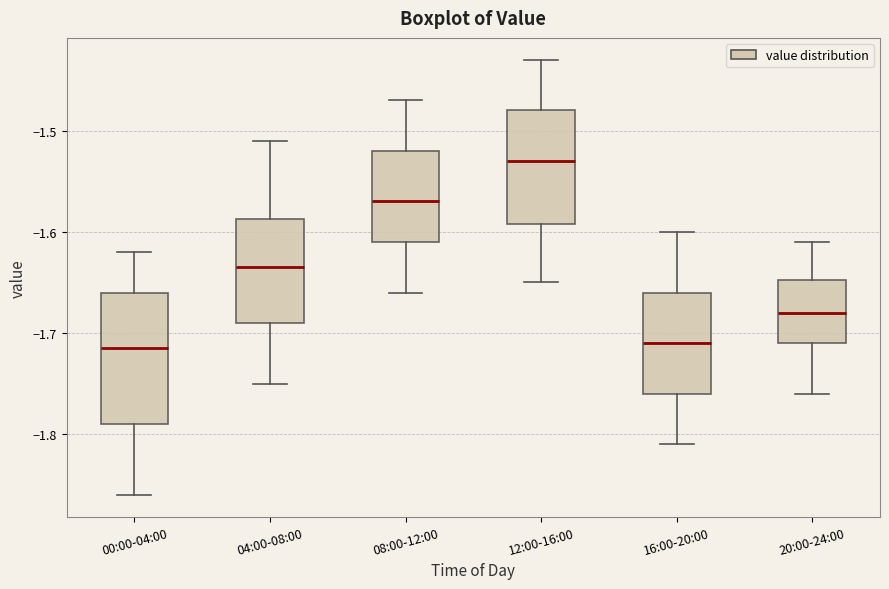

Reading left to right, transcribe this box plot: for each box, give where its median line is, the range the box spans, and where its two whiskers end, as read against the y-axis. The values are not printed on the chart, so give them approximately, as read against the axis.

00:00-04:00: median -1.71, box -1.79 to -1.66, whiskers -1.86 to -1.62
04:00-08:00: median -1.63, box -1.69 to -1.59, whiskers -1.75 to -1.51
08:00-12:00: median -1.57, box -1.61 to -1.52, whiskers -1.66 to -1.47
12:00-16:00: median -1.53, box -1.59 to -1.48, whiskers -1.65 to -1.43
16:00-20:00: median -1.71, box -1.76 to -1.66, whiskers -1.81 to -1.60
20:00-24:00: median -1.68, box -1.71 to -1.65, whiskers -1.76 to -1.61